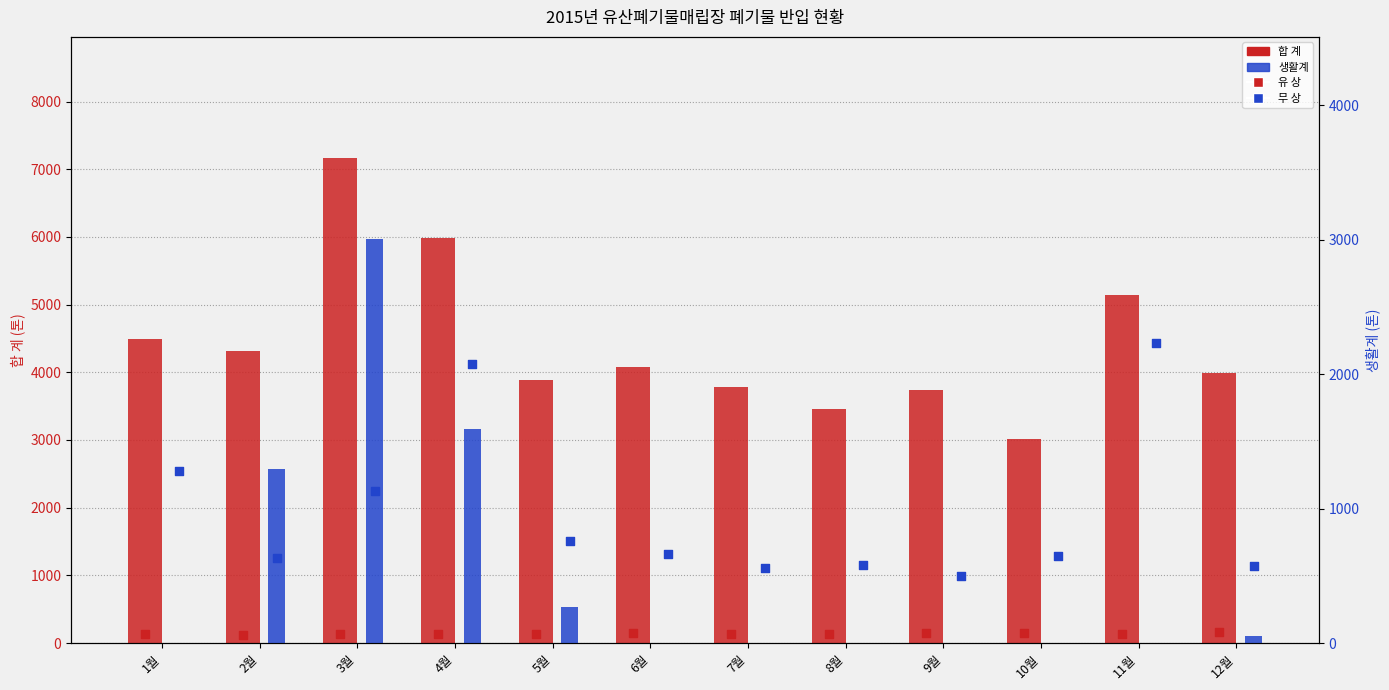

At which category is the sum across all series the highest?

3월